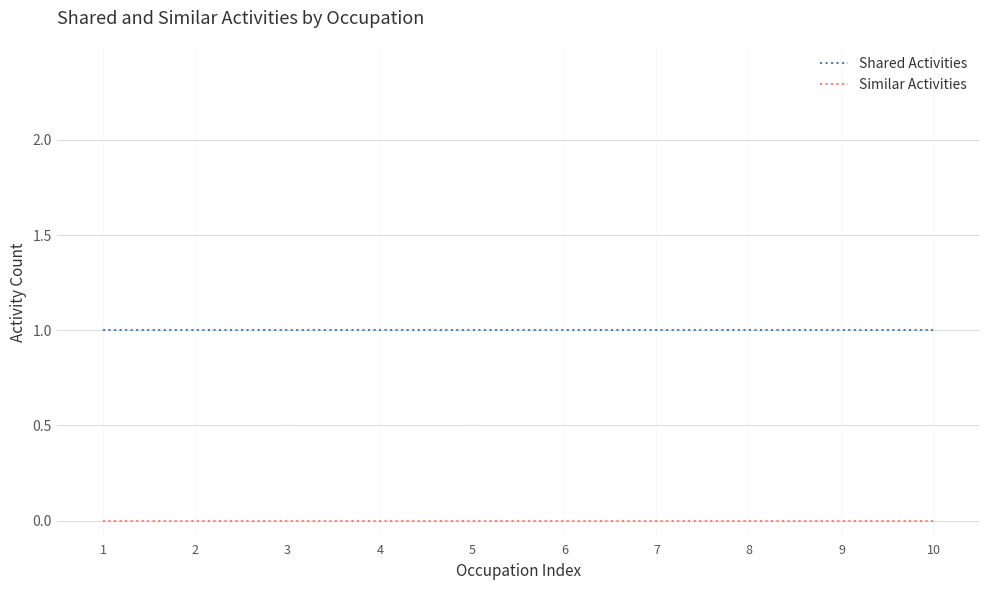

Rank the series by their maximum value, from lowest to highest.

Similar Activities, Shared Activities